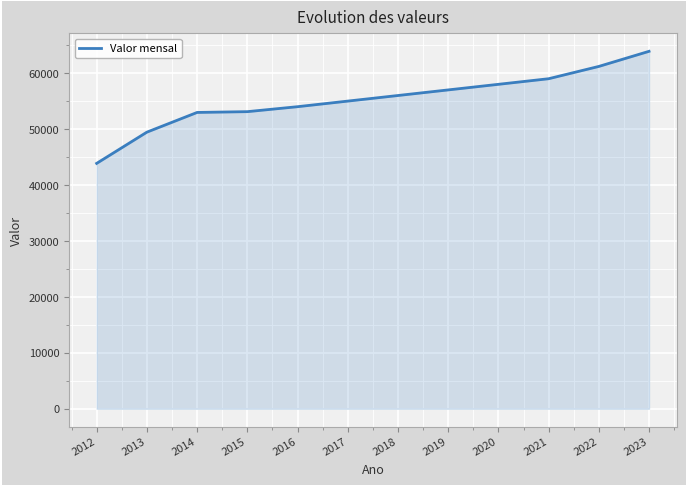

What is the ratio of the value at 2013 to the value at 2015?

0.9